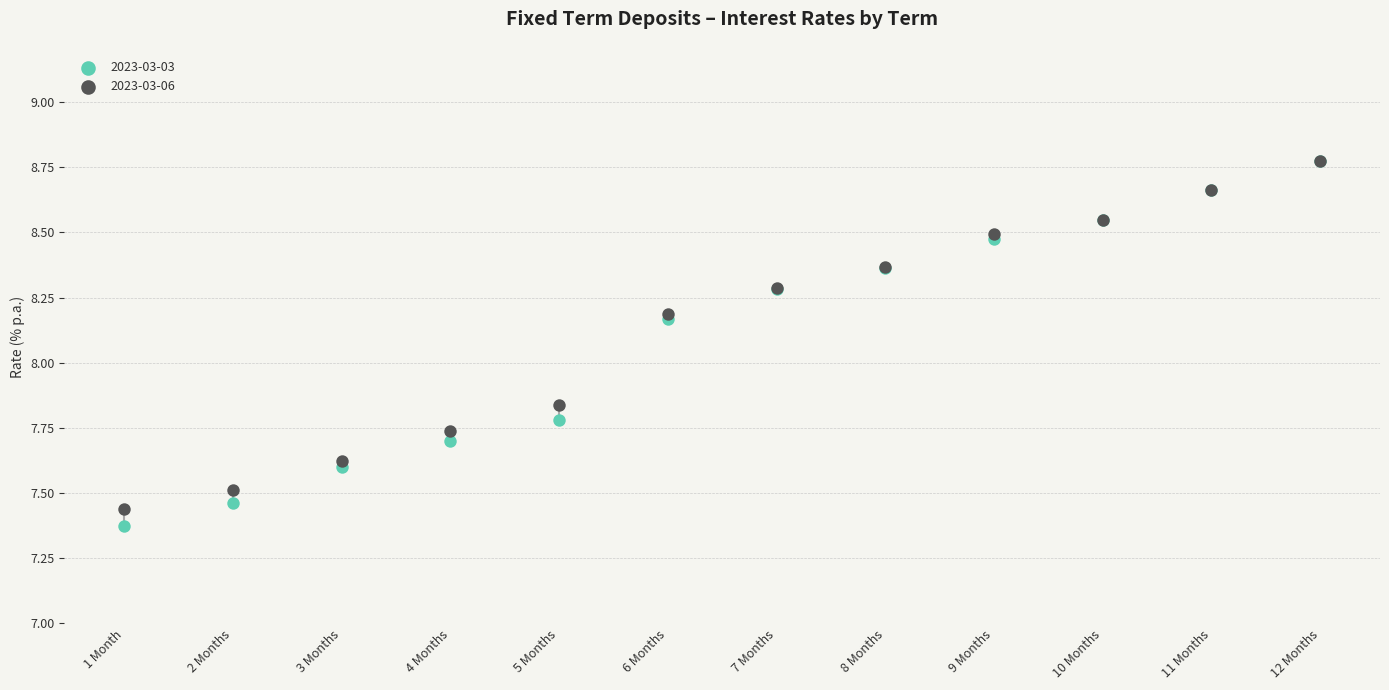

What are all the series names shown in the legend?

2023-03-03, 2023-03-06